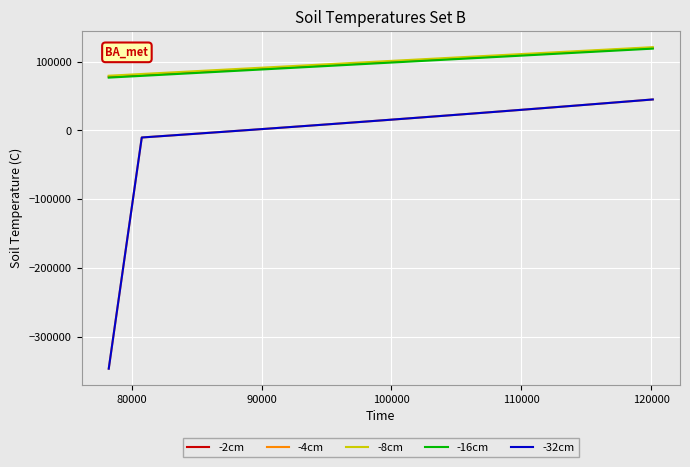

True or false: -2cm has more than 0 points higher than both neighbors.

False